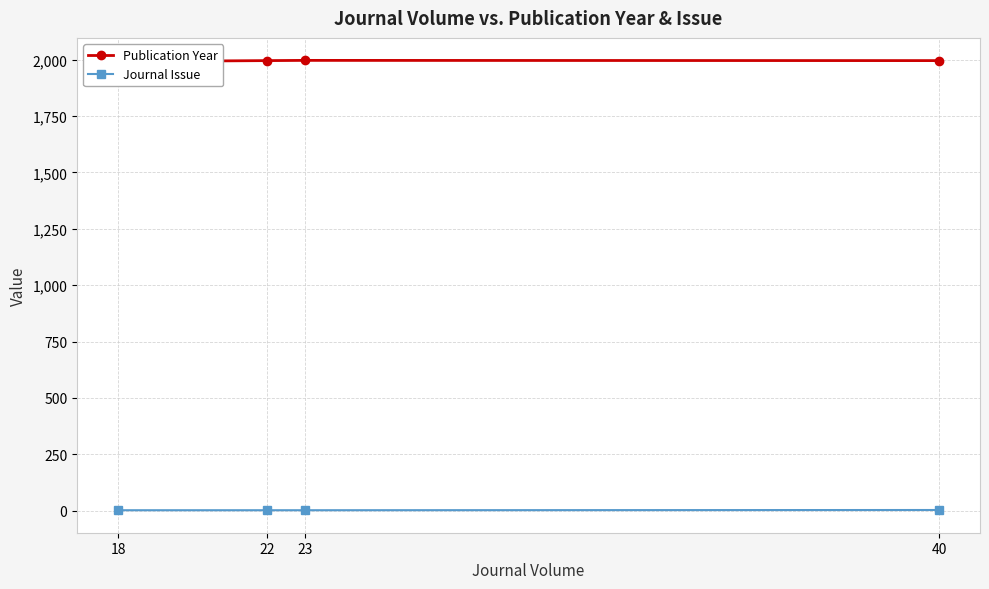

Count the number of data series in this chart.

2